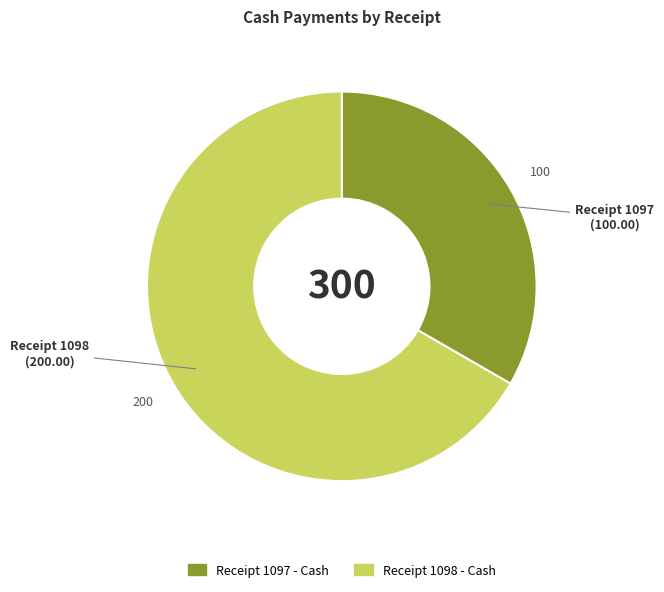

Does any single category account for the majority?

Yes